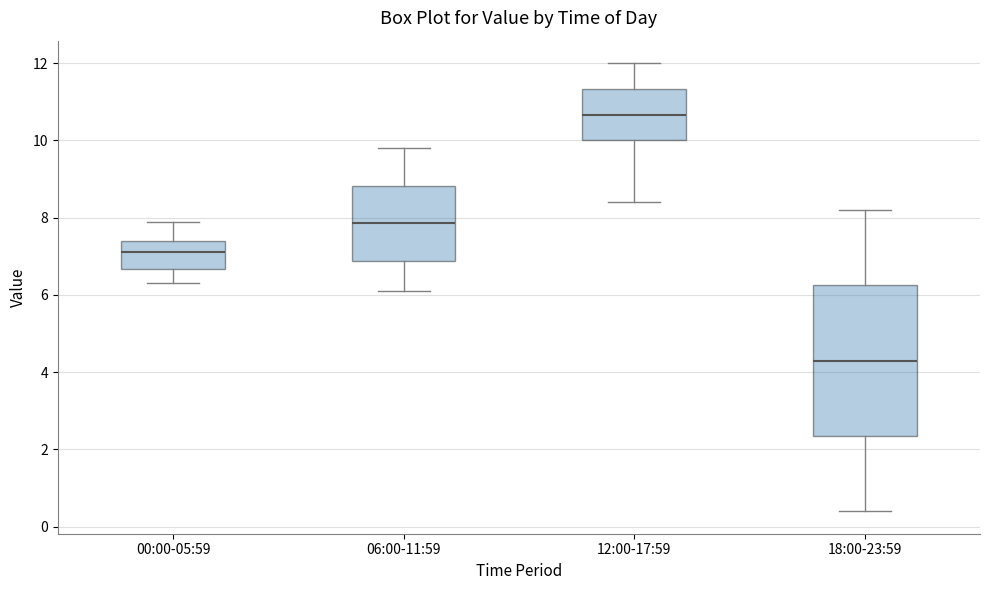

Comparing the boxes themselves (not the whiskers), which one is the tallest?

18:00-23:59